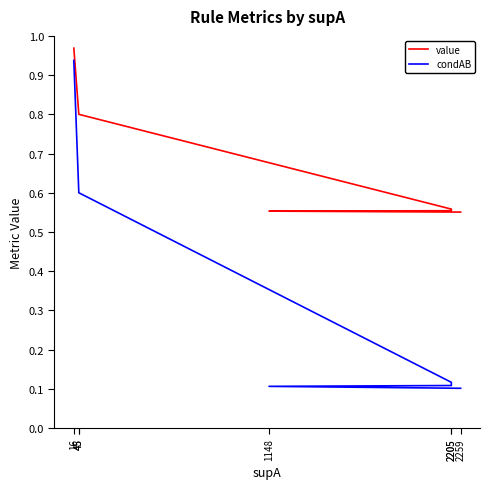

At 2205, list the series in order from smallest to largest.

condAB, value